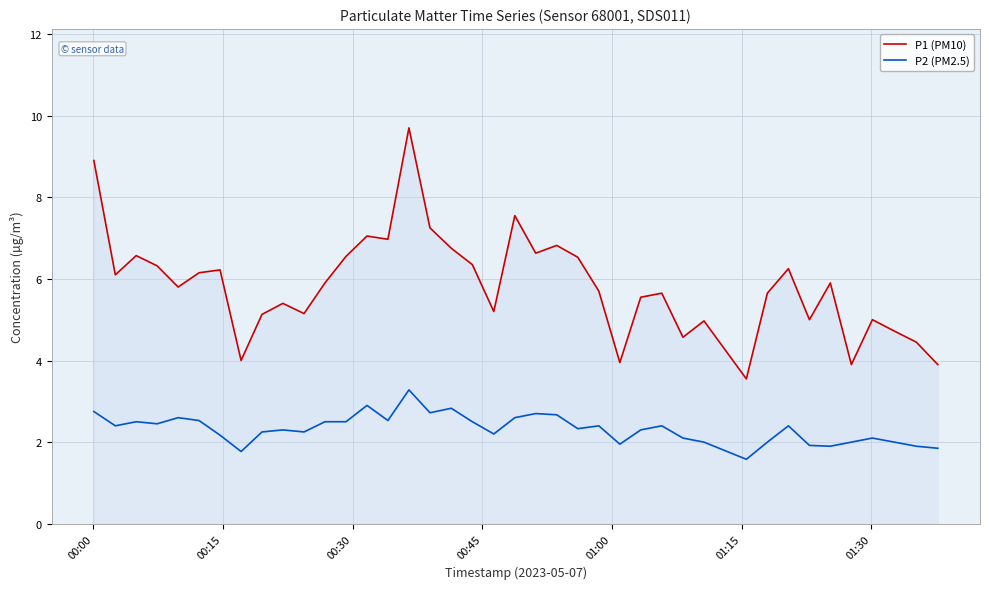

How many values in the P2 (PM2.5) series are below 2?

7